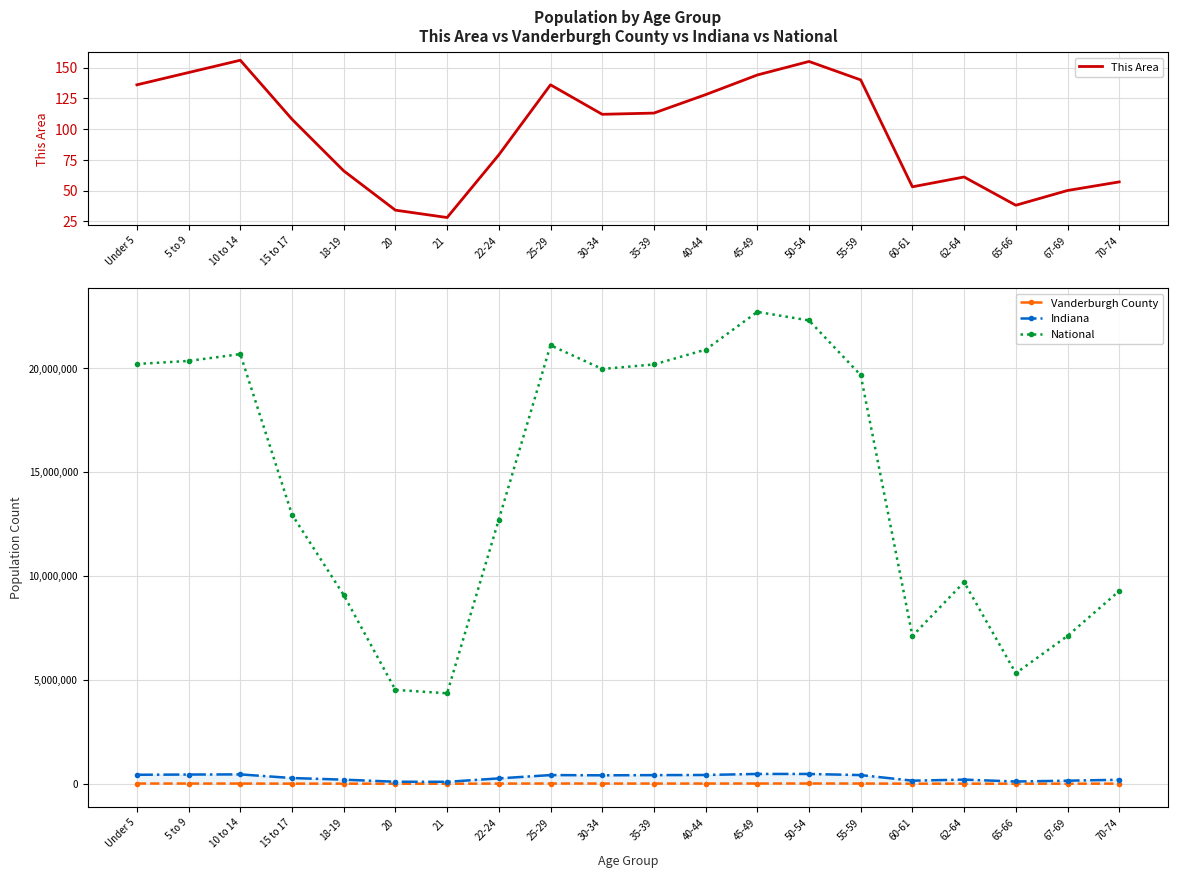

What is the difference between the Indiana values at 65-66 and 20?

10716